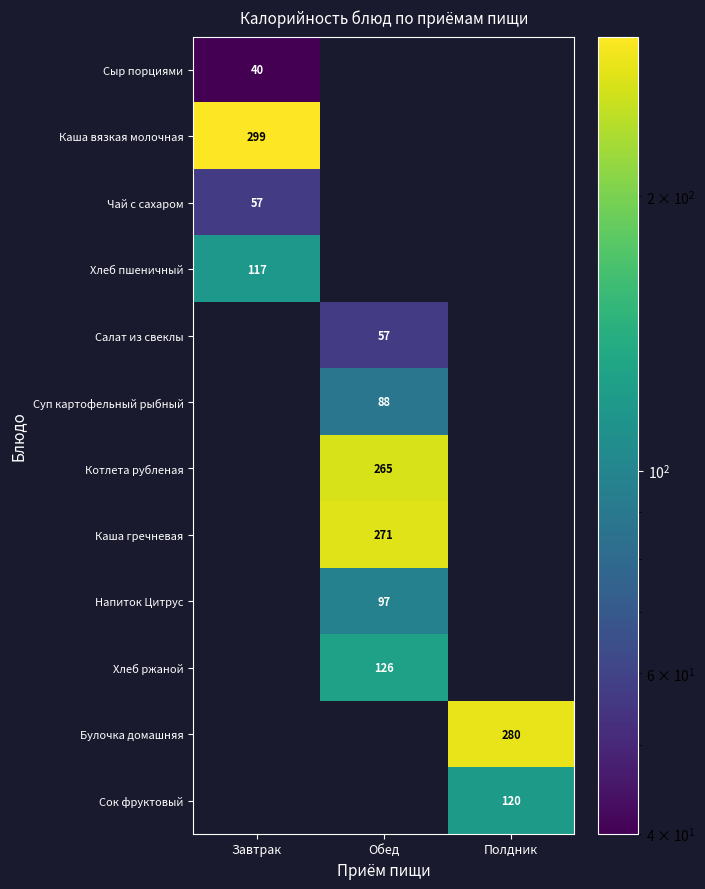

Is it true that Каша вязкая молочная equals 299 at Завтрак?

True